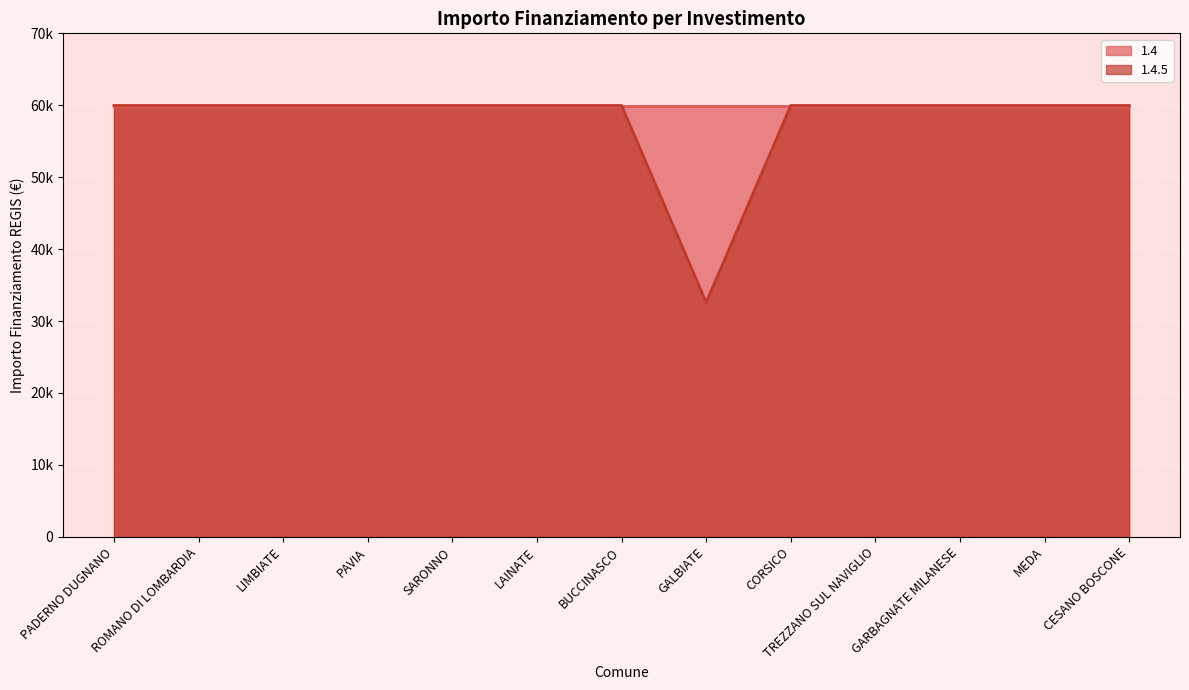

Does the chart display data point markers on the line(s)?

No